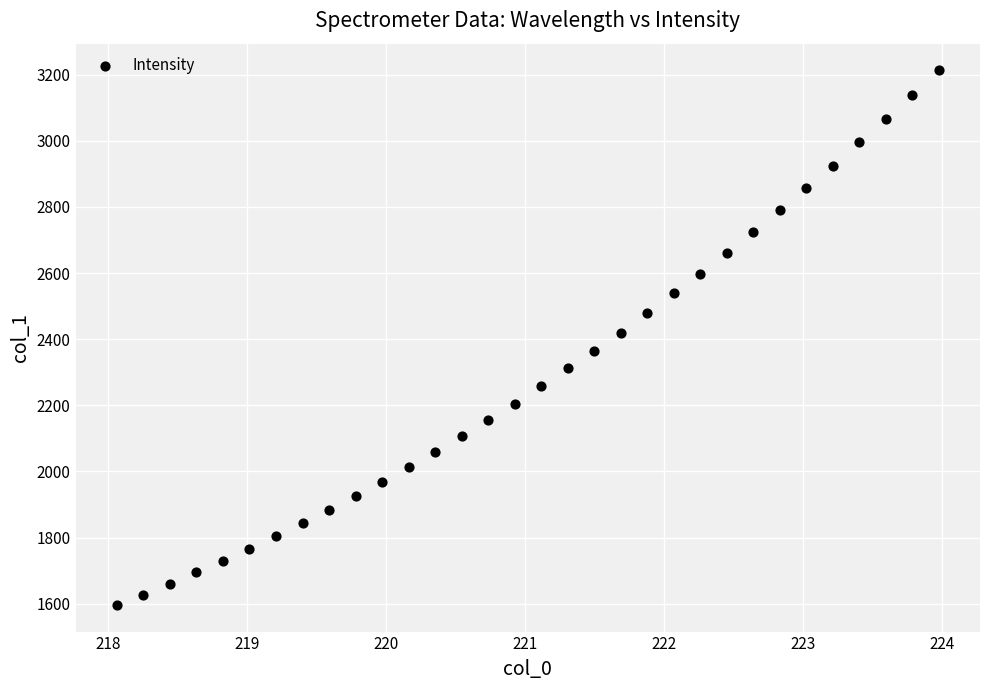

What is the range of X values (max minus min)?

5.9